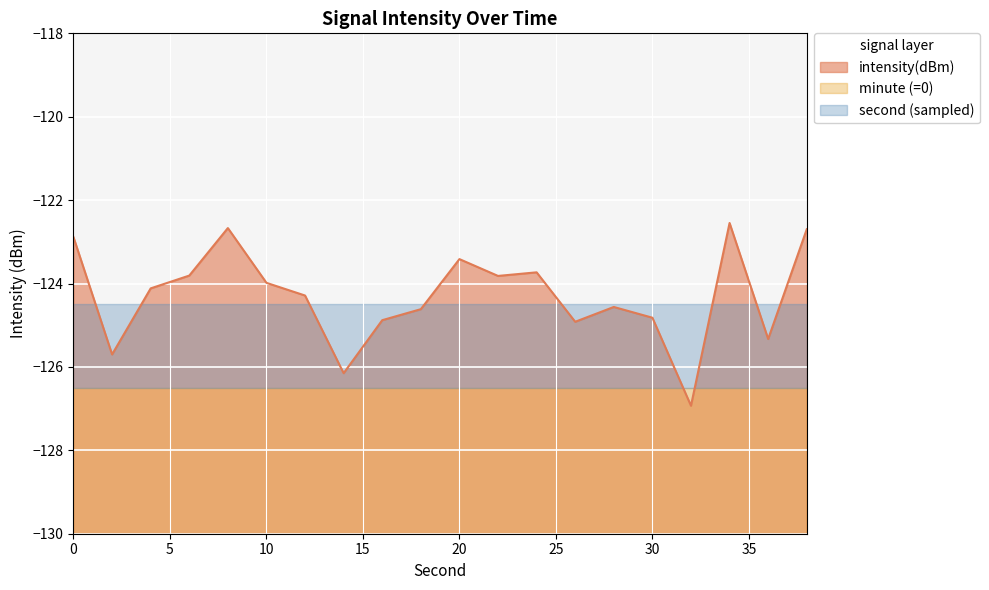

Reading left to right, extract all data points from this chart.

-122.9	-125.7	-124.1	-123.8	-122.7	-124.0	-124.3	-126.2	-124.9	-124.6	-123.4	-123.8	-123.7	-124.9	-124.6	-124.8	-126.9	-122.5	-125.3	-122.7